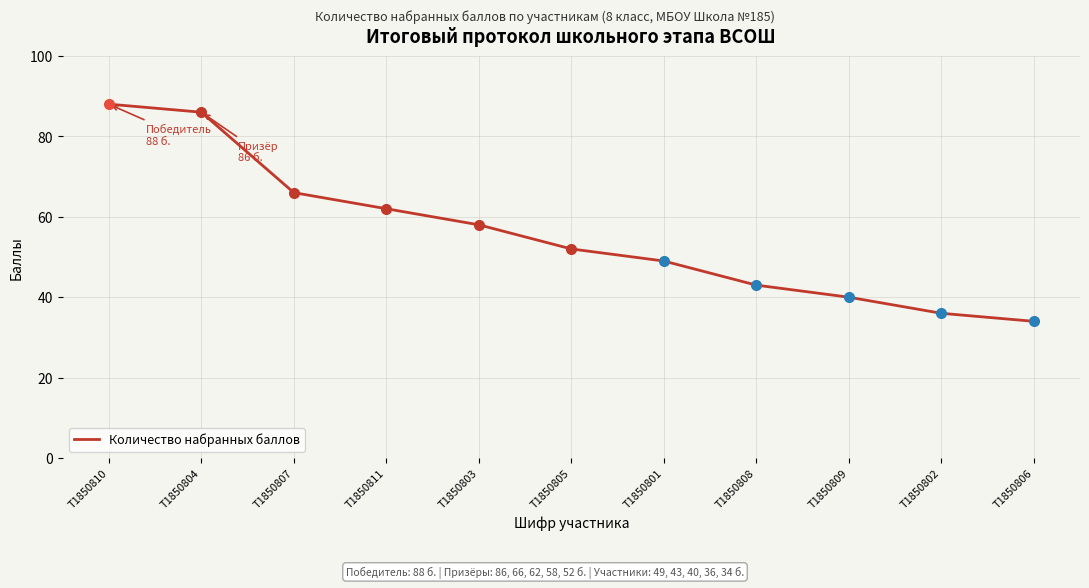

True or false: the data has more than 0 interior local peaks.

False